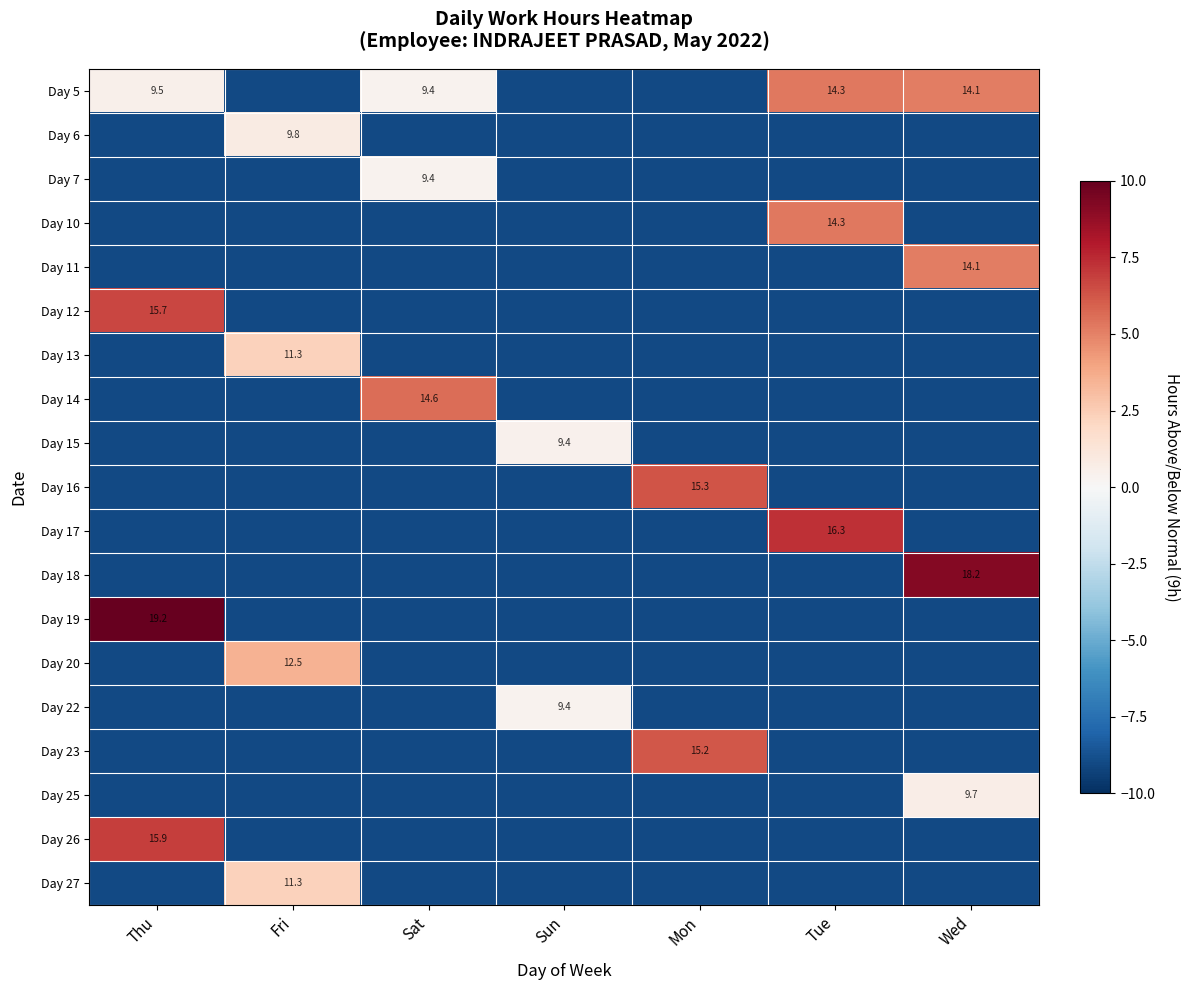

The value of Day 17 at Tue is 16.3. True or false?

True